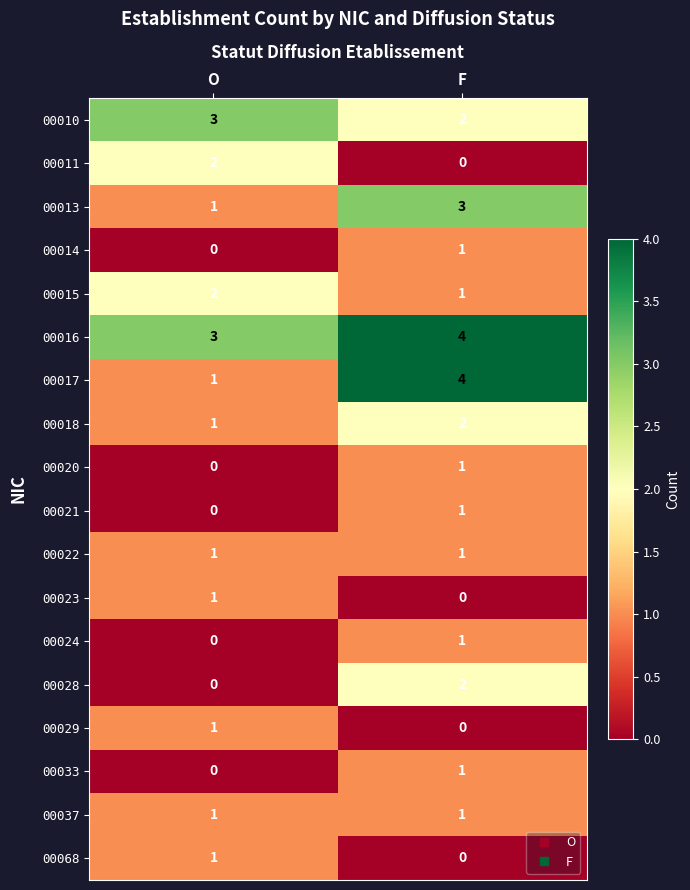

Is the value of 00033 at F greater than the value of 00016 at F?

No